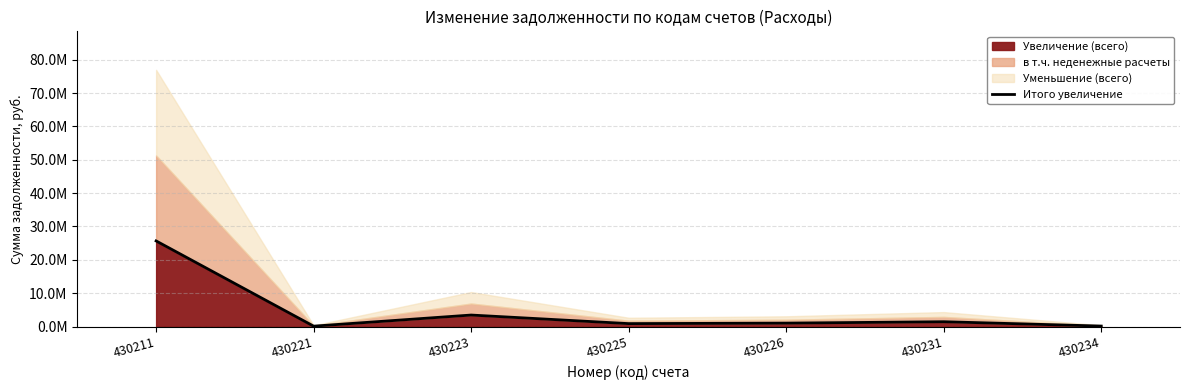

Count the number of categories in the chart.

7